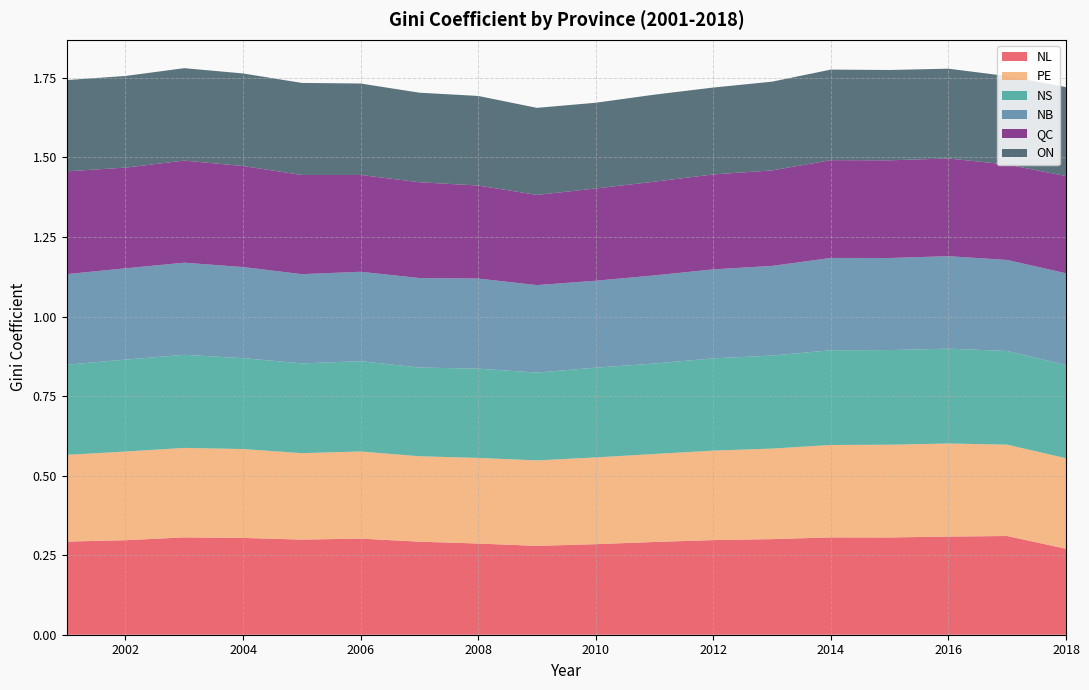

Reading left to right, extract all data points from this chart.

NL: 0.3	0.3	0.3	0.3	0.3	0.3	0.3	0.3	0.3	0.3	0.3	0.3	0.3	0.3	0.3	0.3	0.3	0.3
PE: 0.3	0.3	0.3	0.3	0.3	0.3	0.3	0.3	0.3	0.3	0.3	0.3	0.3	0.3	0.3	0.3	0.3	0.3
NS: 0.3	0.3	0.3	0.3	0.3	0.3	0.3	0.3	0.3	0.3	0.3	0.3	0.3	0.3	0.3	0.3	0.3	0.3
NB: 0.3	0.3	0.3	0.3	0.3	0.3	0.3	0.3	0.3	0.3	0.3	0.3	0.3	0.3	0.3	0.3	0.3	0.3
QC: 0.3	0.3	0.3	0.3	0.3	0.3	0.3	0.3	0.3	0.3	0.3	0.3	0.3	0.3	0.3	0.3	0.3	0.3
ON: 0.3	0.3	0.3	0.3	0.3	0.3	0.3	0.3	0.3	0.3	0.3	0.3	0.3	0.3	0.3	0.3	0.3	0.3